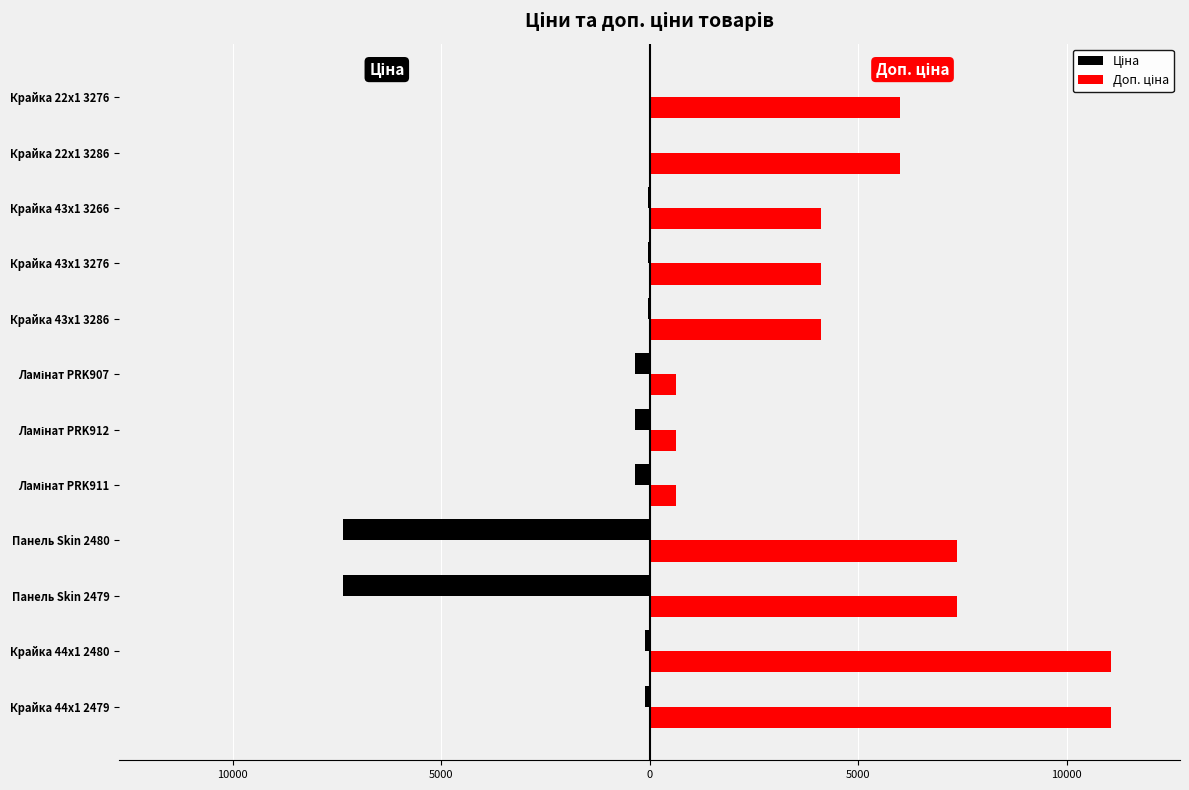

Which series has the widest spread of values?

Доп. ціна